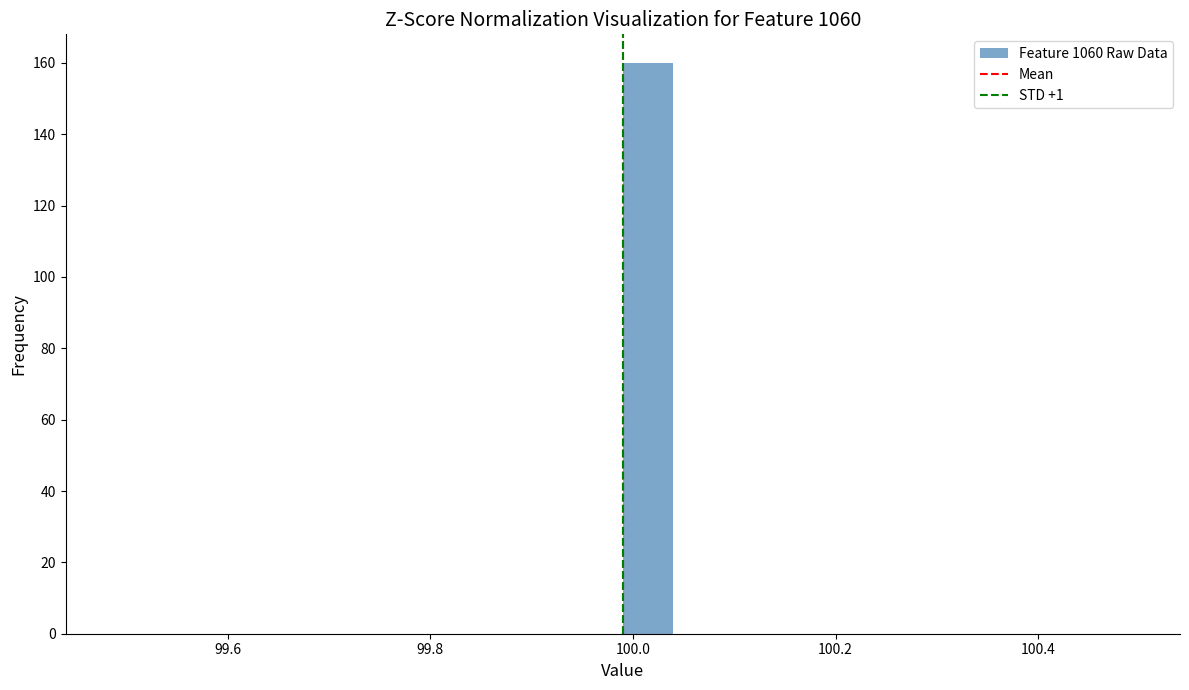

Around what value on the x-axis is the tallest bar? Give the approximate position of its centre, as read against the axis.

100.02